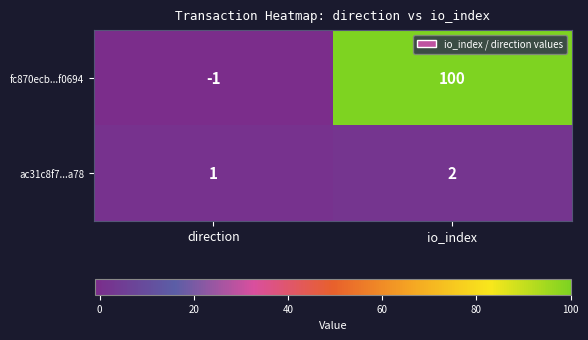

What is the average value of the fc870ecb...f0694 series?

50